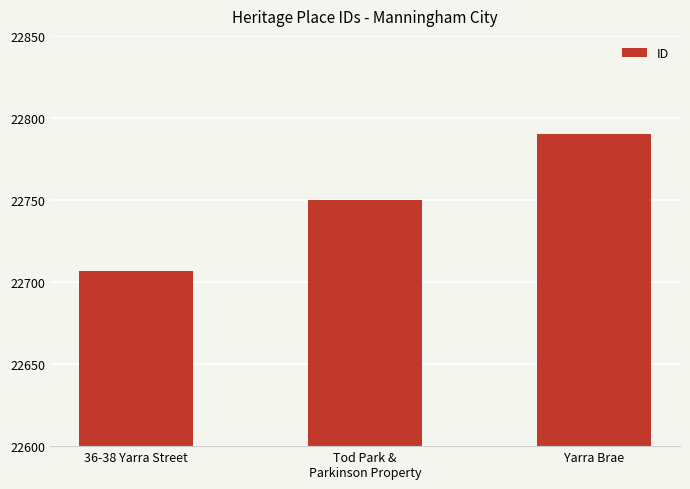

Approximately how many times larger is the value at Yarra Brae compared to Tod Park &
Parkinson Property?

1.0